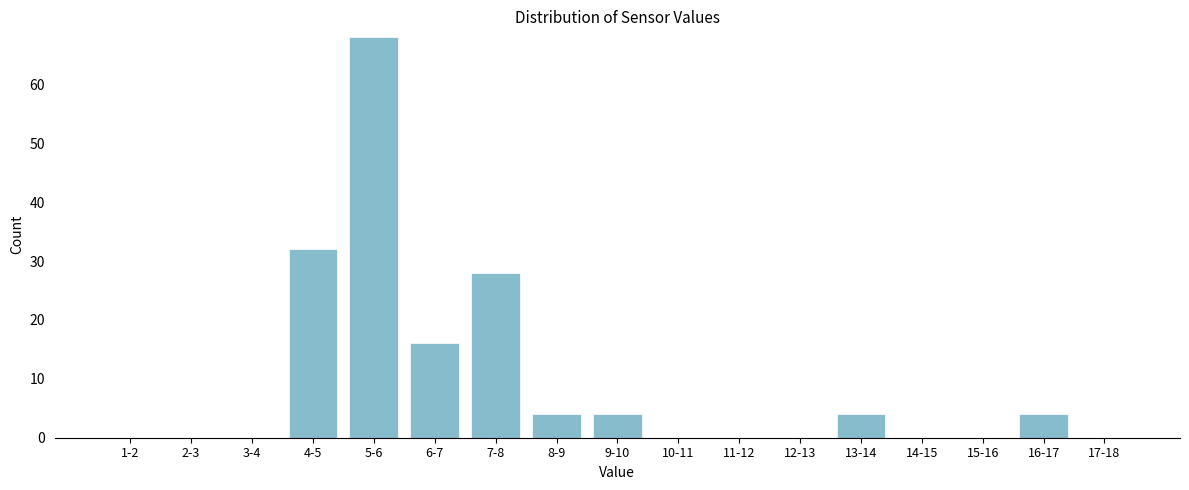

Reading right to left, extract all data points from this chart.

17-18=0	16-17=4	15-16=0	14-15=0	13-14=4	12-13=0	11-12=0	10-11=0	9-10=4	8-9=4	7-8=28	6-7=16	5-6=68	4-5=32	3-4=0	2-3=0	1-2=0